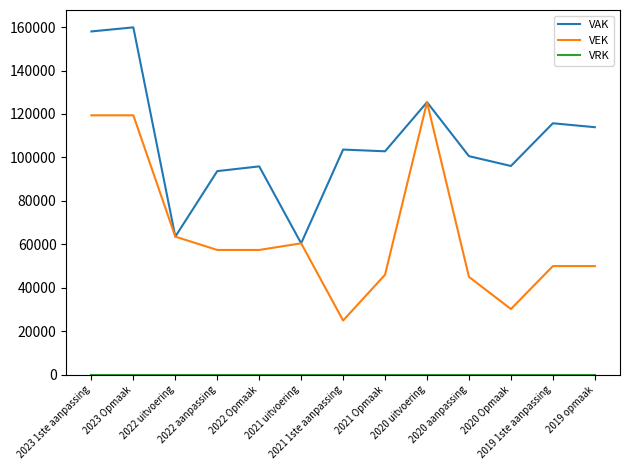

Is this an area chart (filled region under the line)?

No